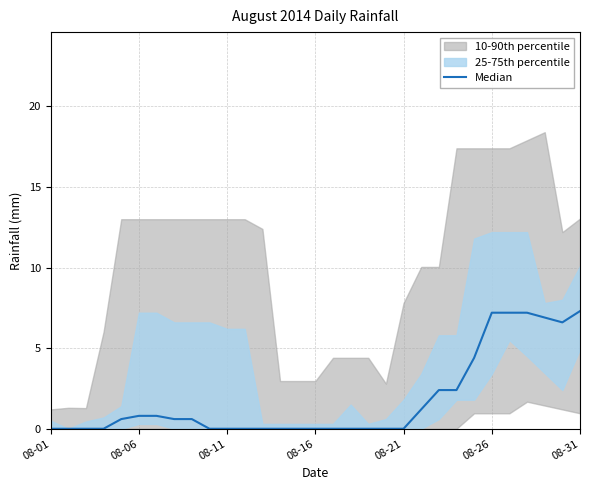

What is the label of the 31st point from the right?

08-01